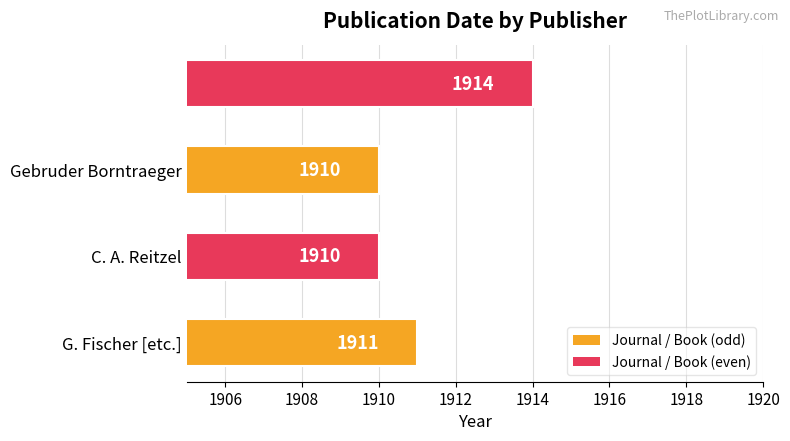

What is the greatest value displayed?

1914